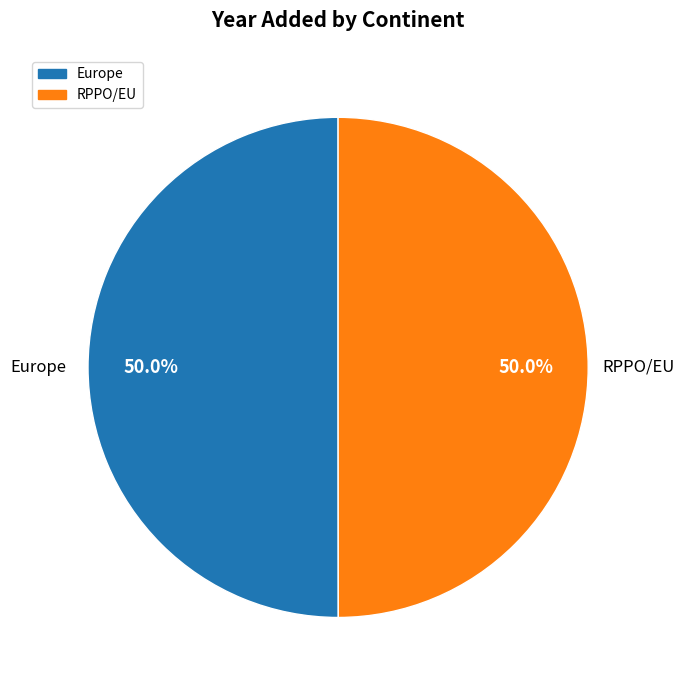

Is the sum of Europe and RPPO/EU greater than half?

Yes